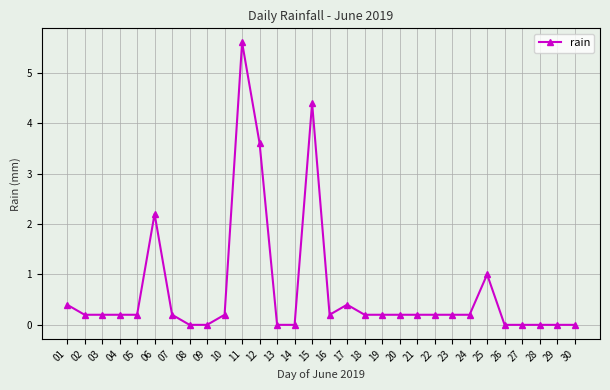

Count the number of categories in the chart.

30